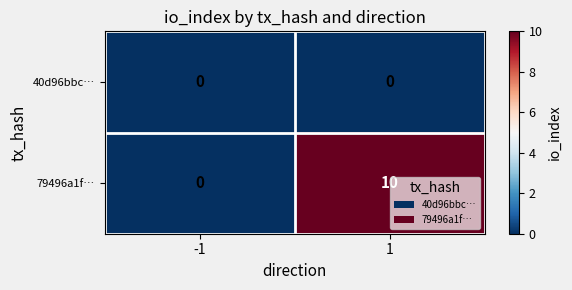

What is the highest value of the 79496a1f… series?

10